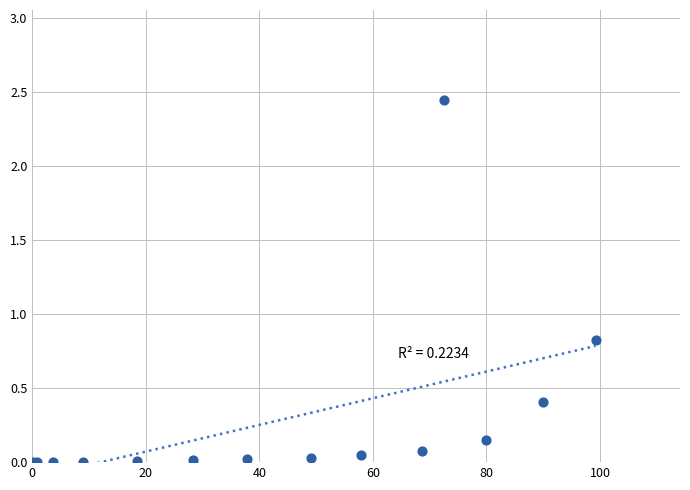

What Y value in the scatter plot is closest to 1?

0.8